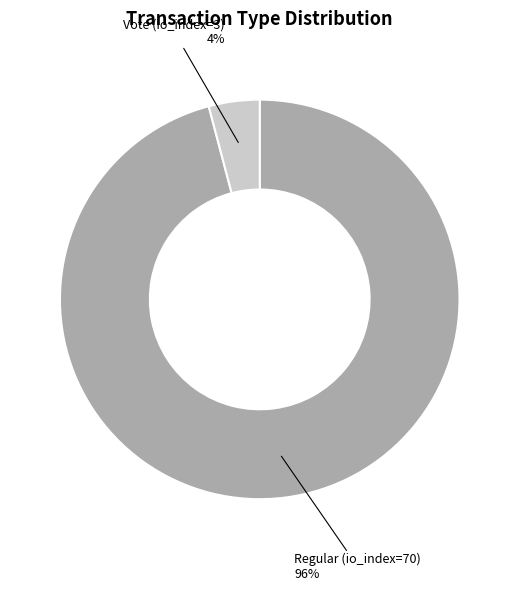

Does any single category account for the majority?

Yes